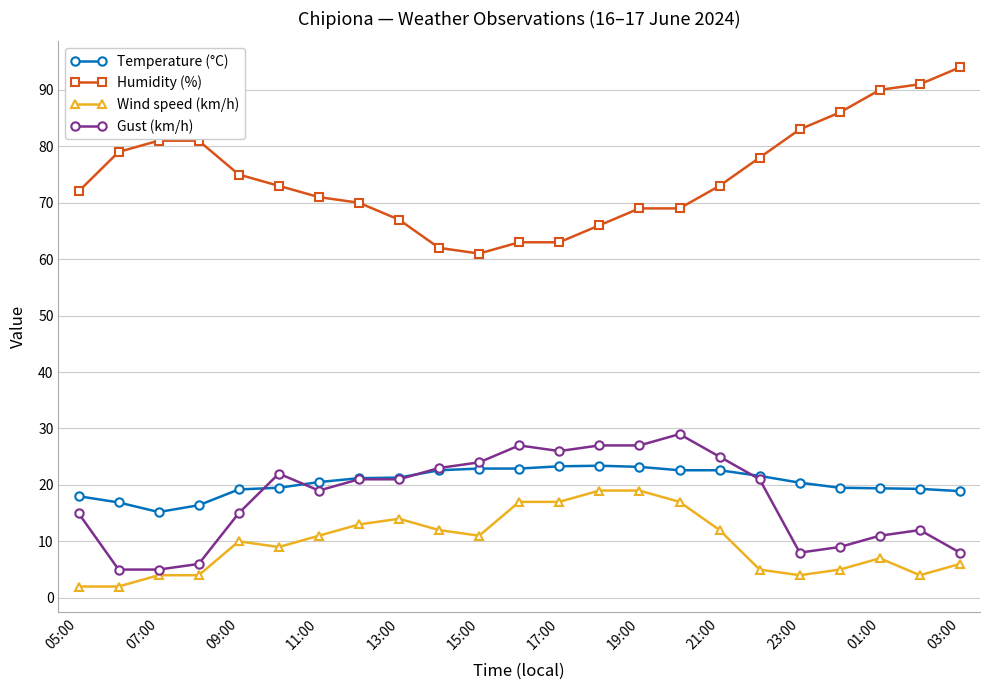

Which series has the largest total across all categories?

Humidity (%)